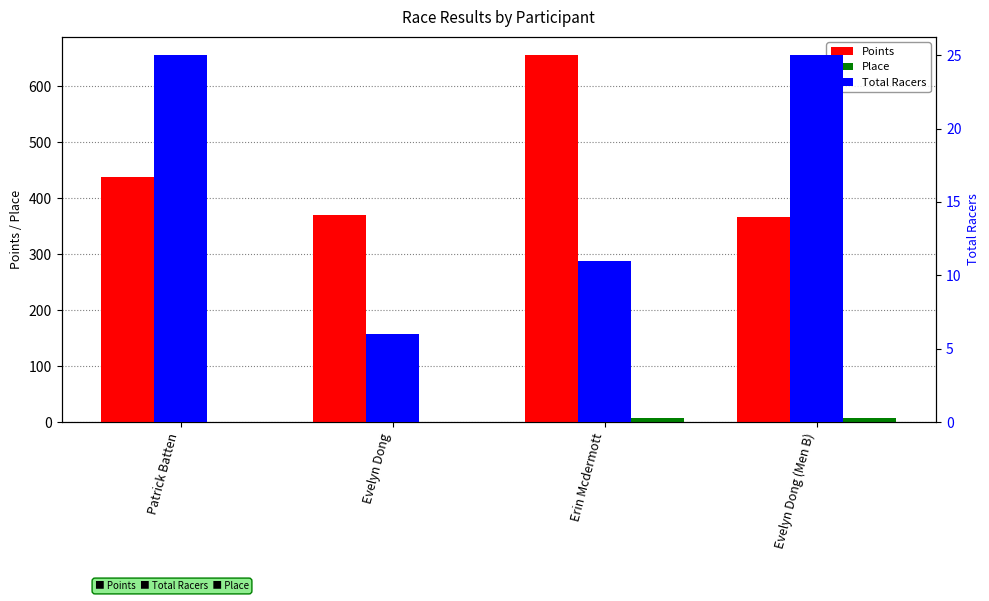

What is the approximate value of Total Racers at Evelyn Dong?

6.0